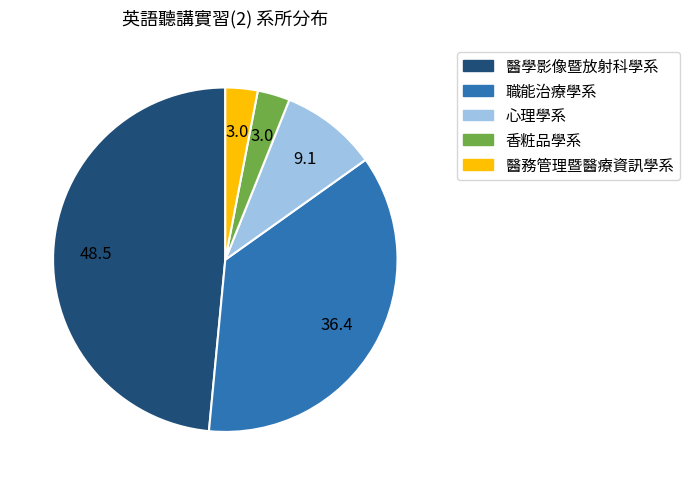

Does 香粧品學系 represent more than half of the total?

No